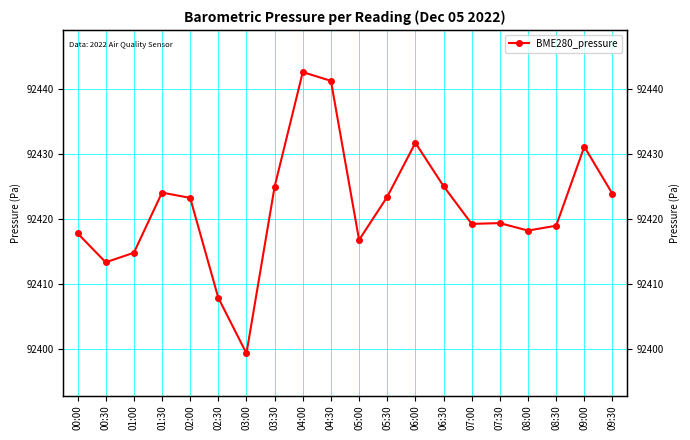

What is the ratio of the value at 08:00 to the value at 04:00?

1.0